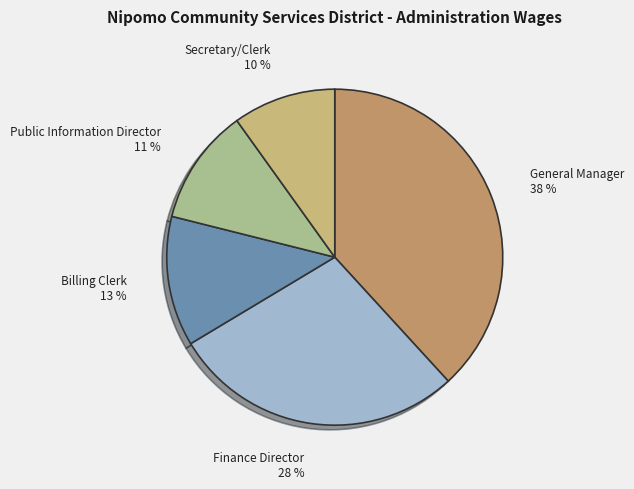

Which category has the smallest portion of the pie?

Secretary/Clerk